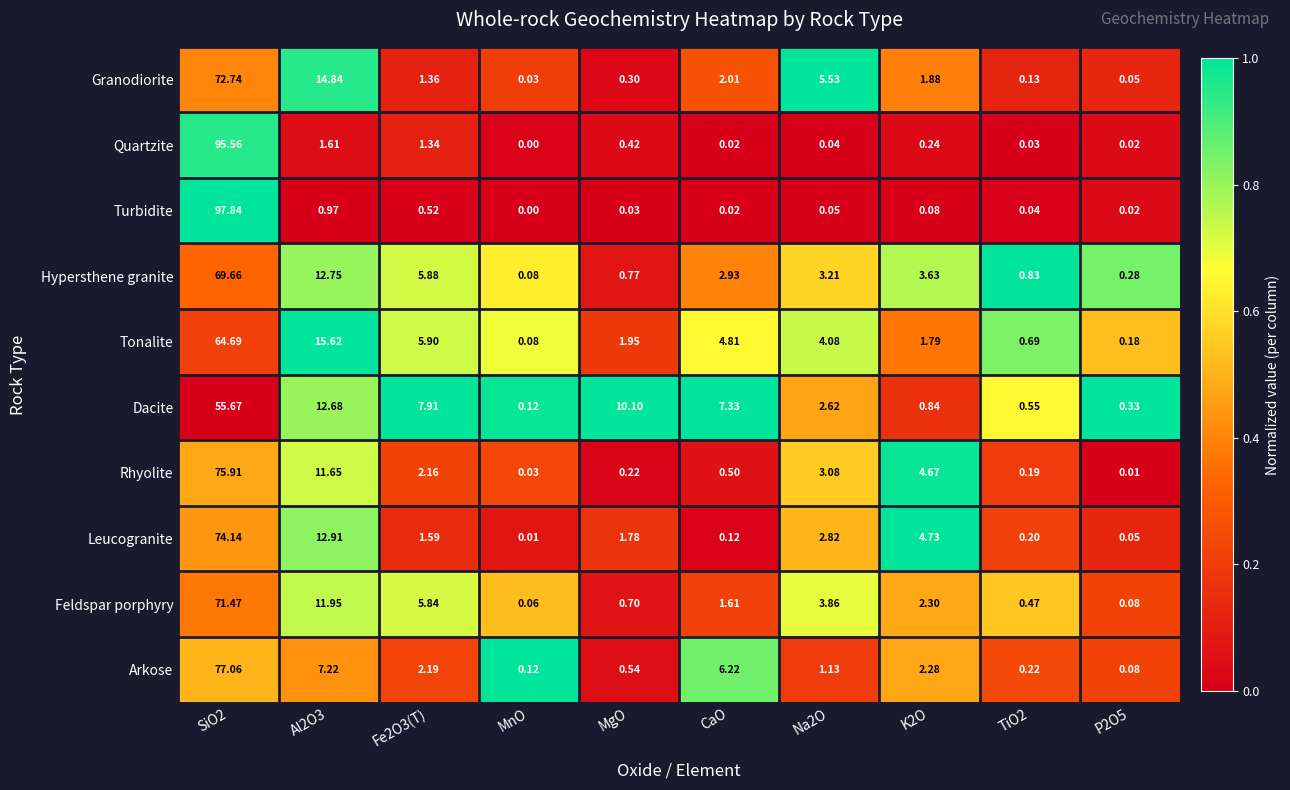

At which category is the sum across all series the highest?

SiO2